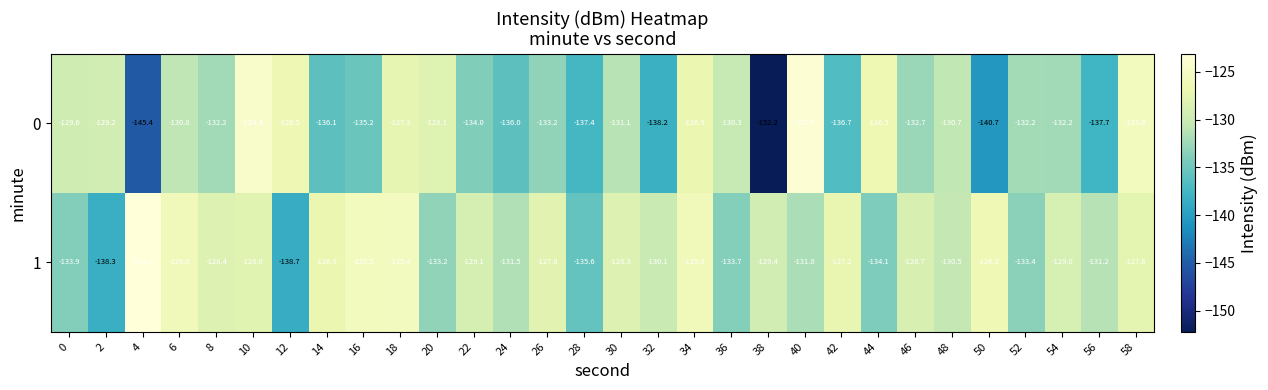

Which series has the largest range (max minus min)?

0